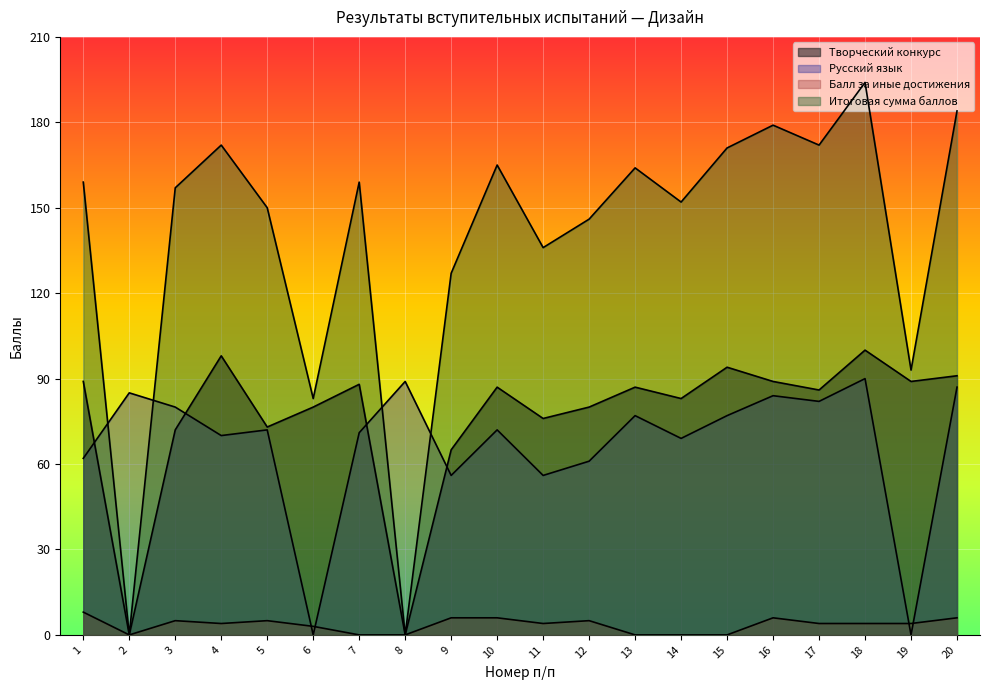

Where do Итоговая сумма баллов and Русский язык first cross each other?

1 and 2